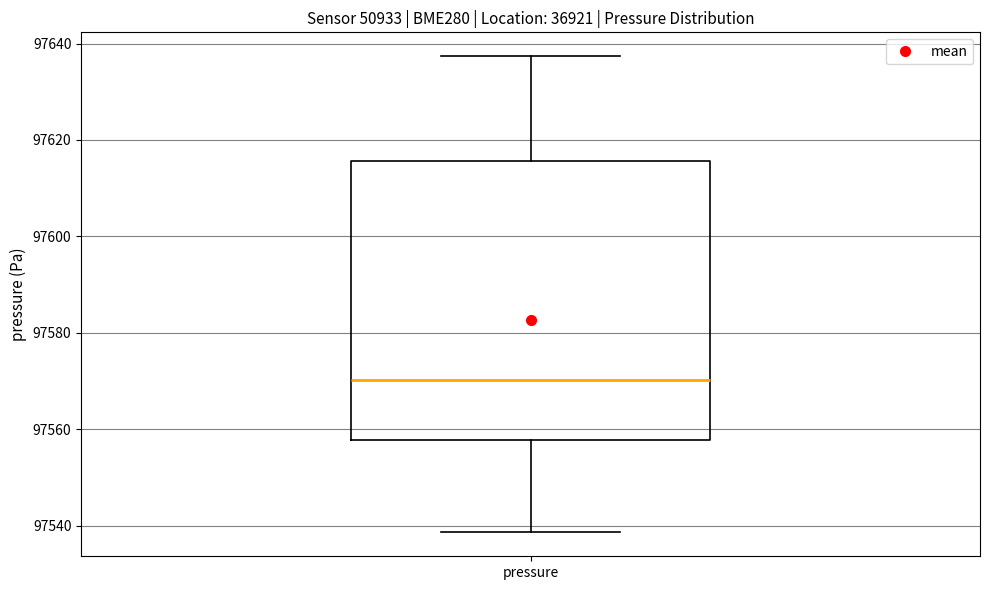

Where does the upper whisker of the box for pressure end on the y-axis? The values are not printed on the chart, so give them approximately, as read against the axis.

97638